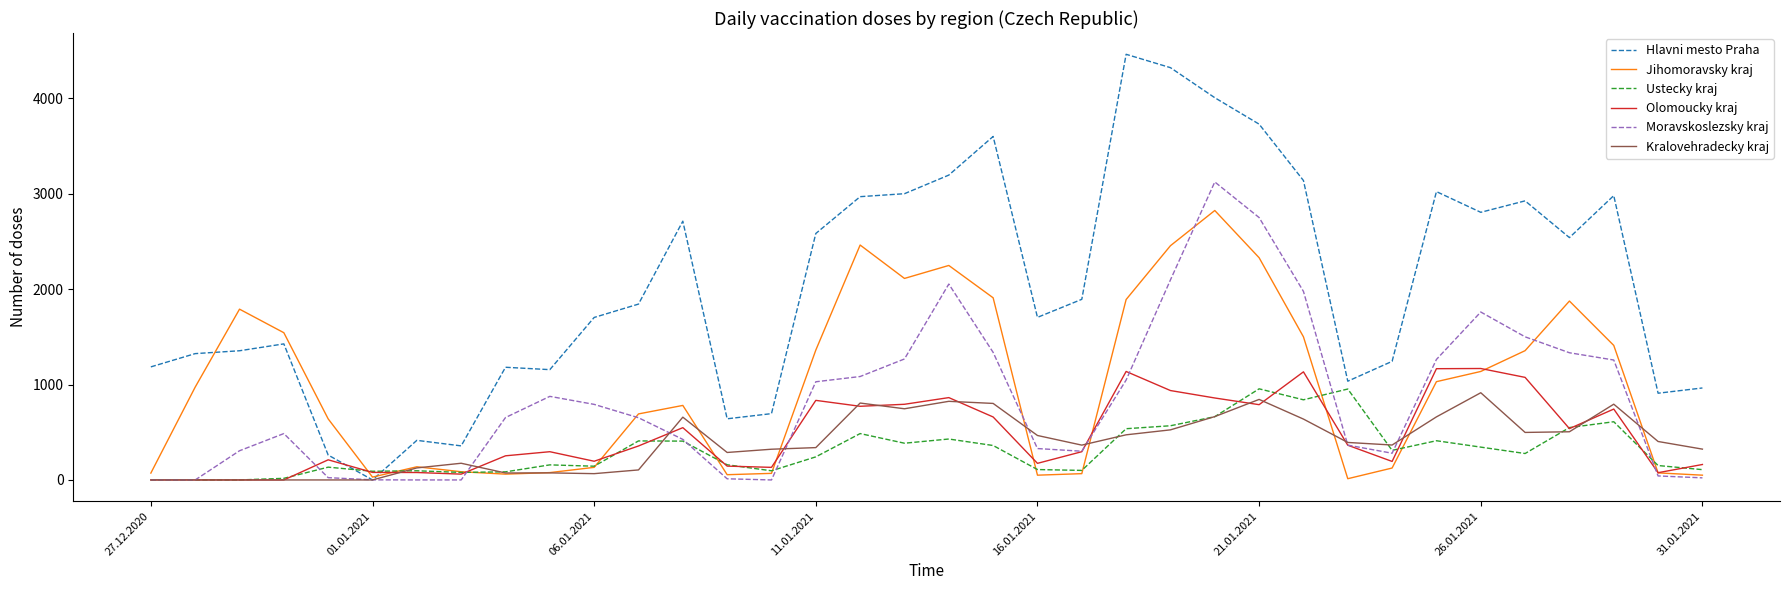

What is the highest value of the Ustecky kraj series?

955